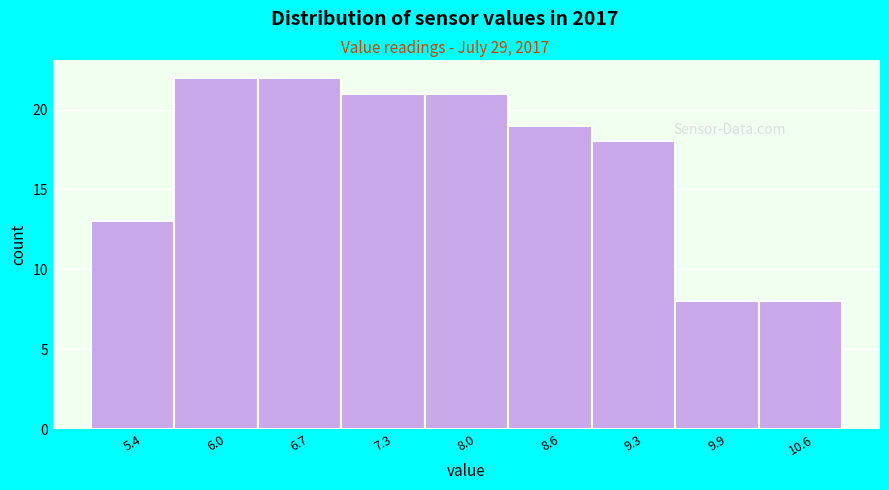

Reading left to right, what are all the values shown in this chart?

5.4=13	6.0=22	6.7=22	7.3=21	8.0=21	8.6=19	9.3=18	9.9=8	10.6=8